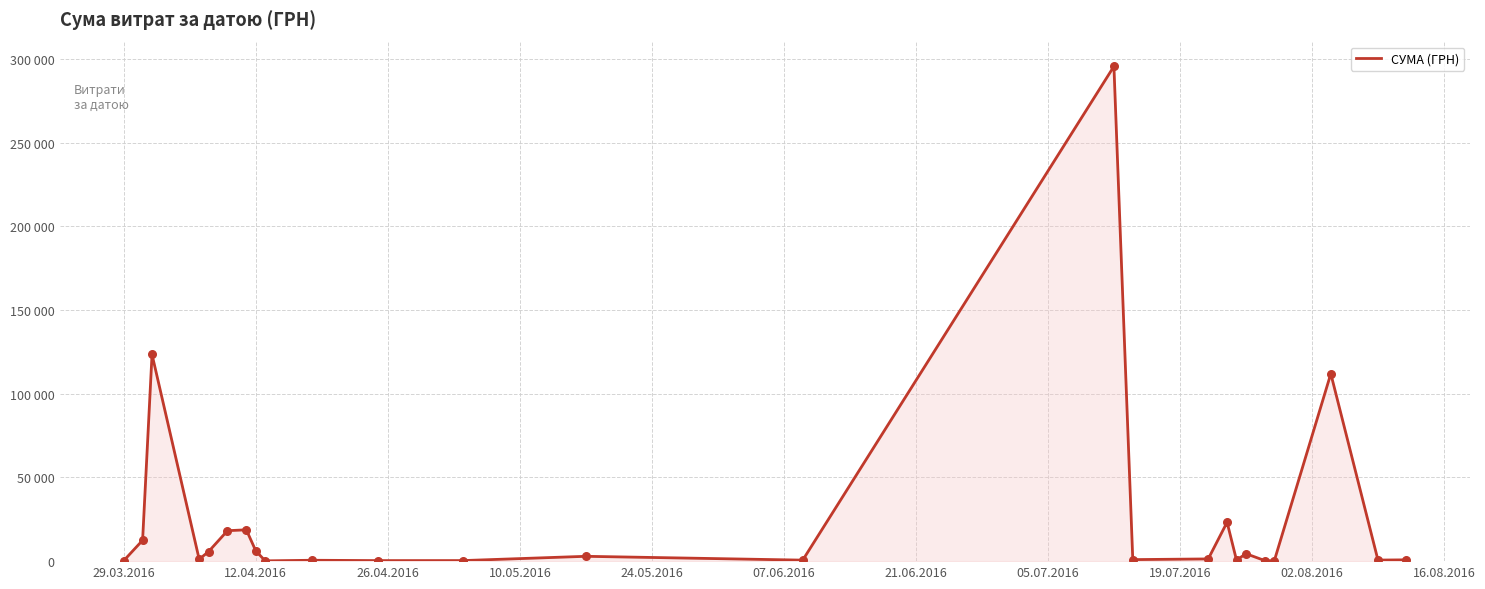

Is this an area chart (filled region under the line)?

Yes